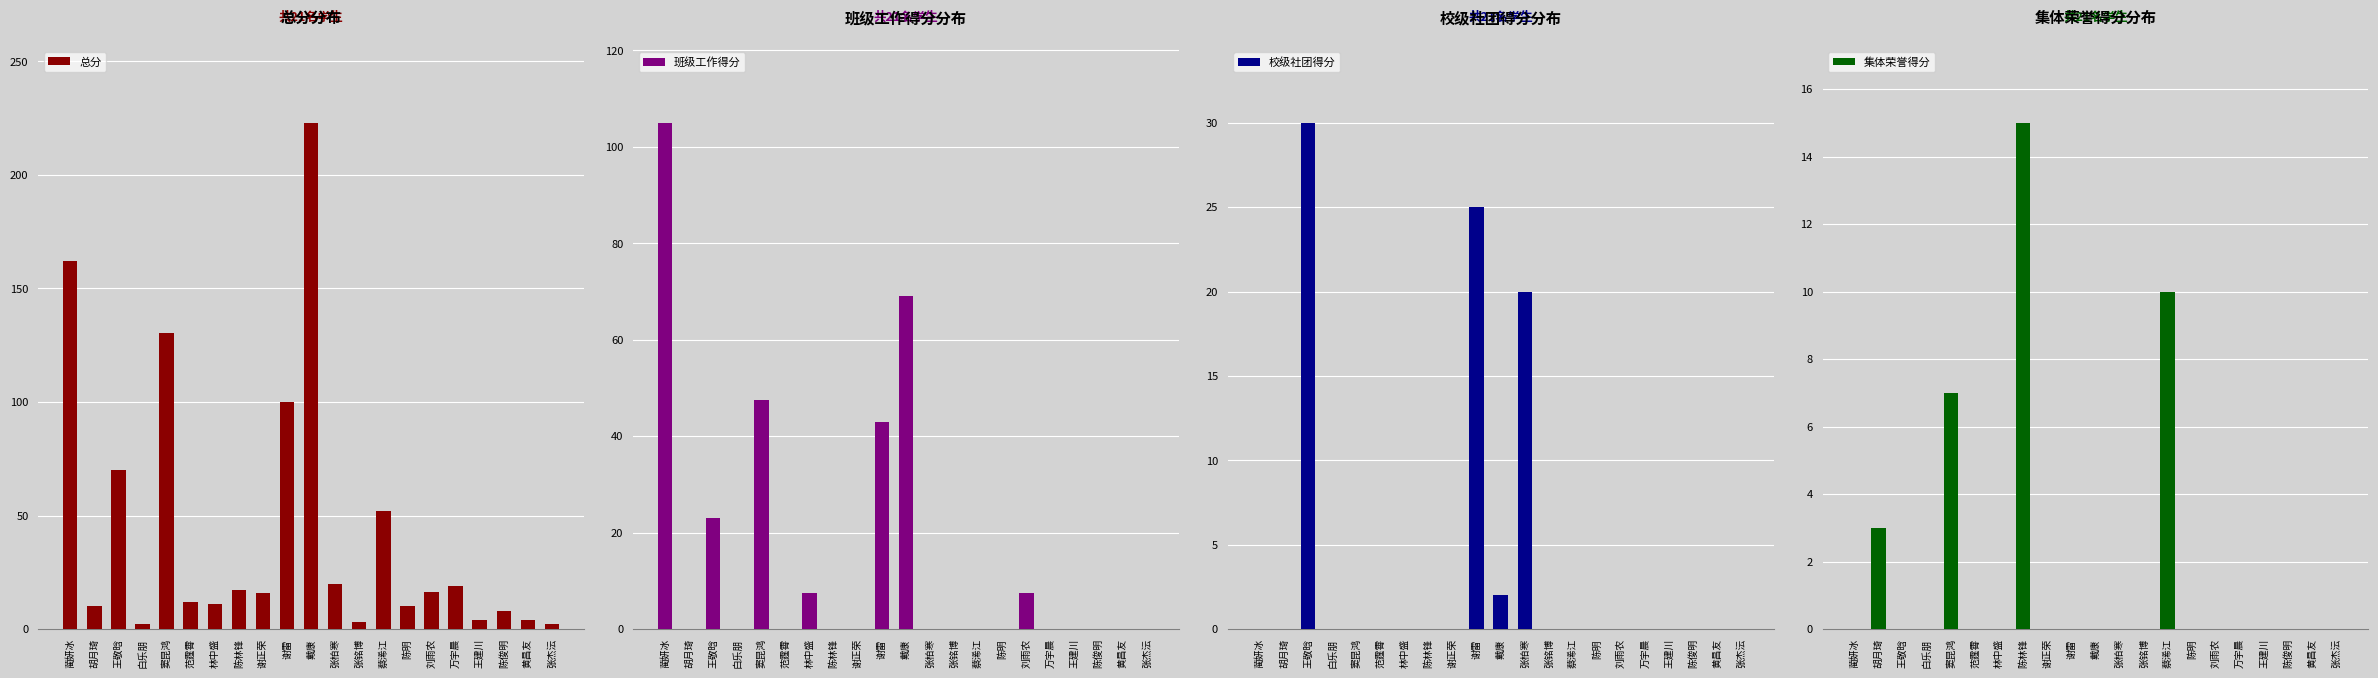

At which label is 集体荣誉得分 closest to 7?

窦昆鸿